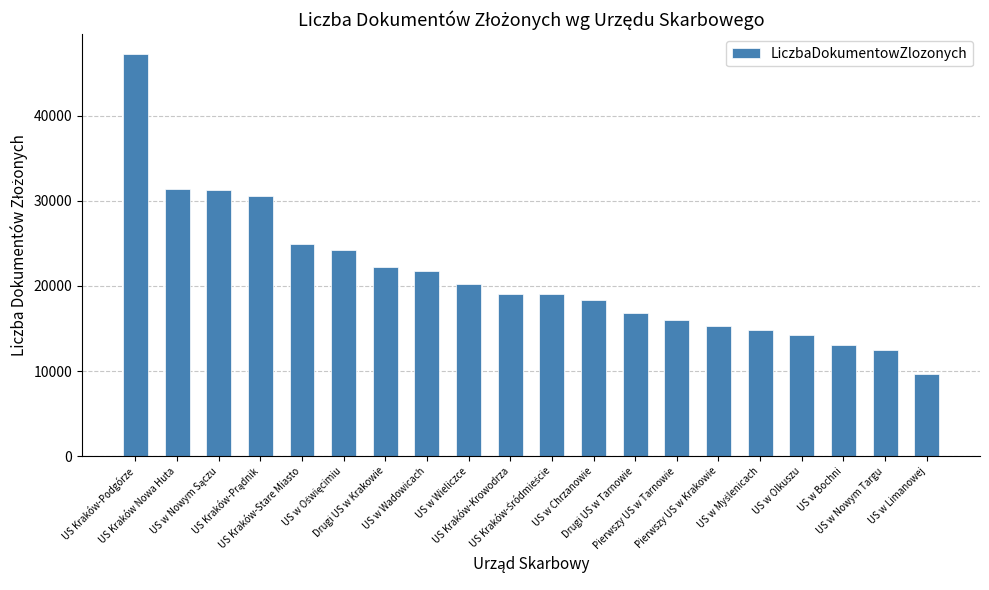

What value does the data have at Drugi US w Tarnowie, to the nearest 50?

16800